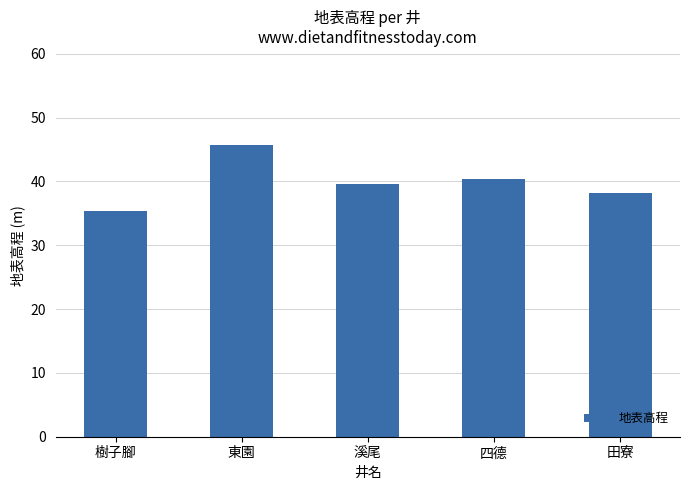

List the labels in order of value, smallest first.

樹子腳, 田寮, 溪尾, 四德, 東園